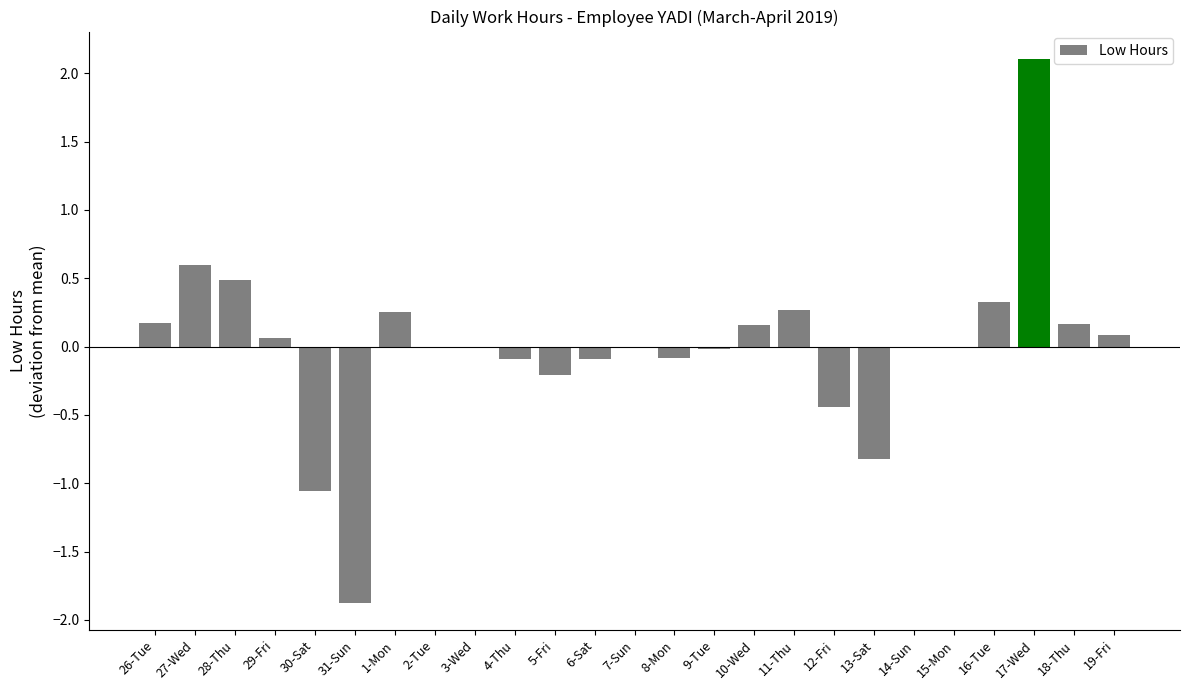

What is the greatest value displayed?

2.1